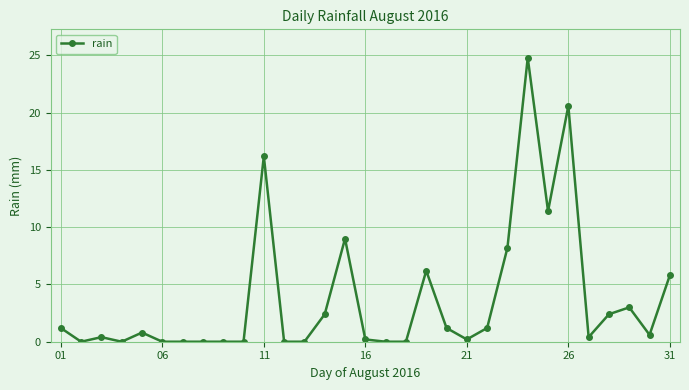

True or false: there are more than 2 points higher than both neighbors.

True